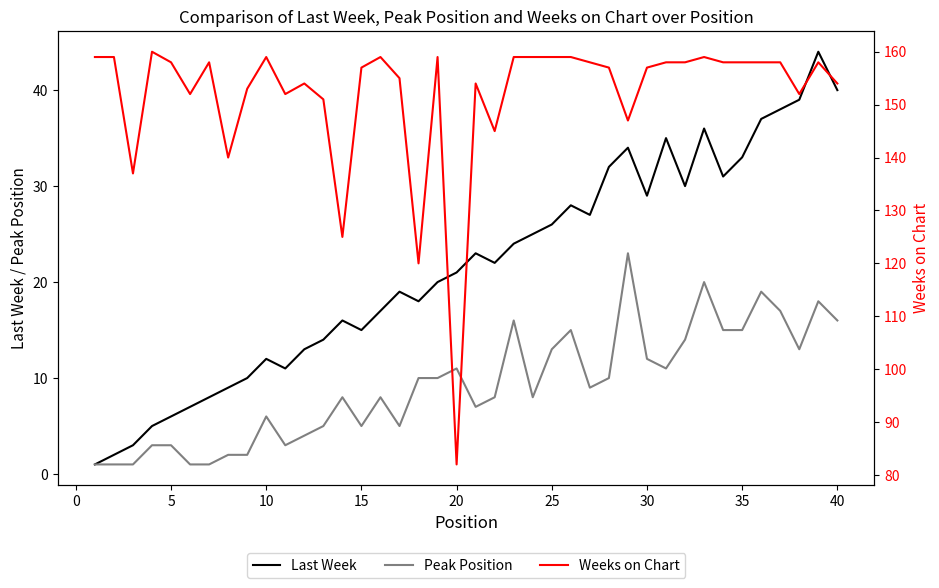

True or false: Last Week has a value of 33 at 35.

True